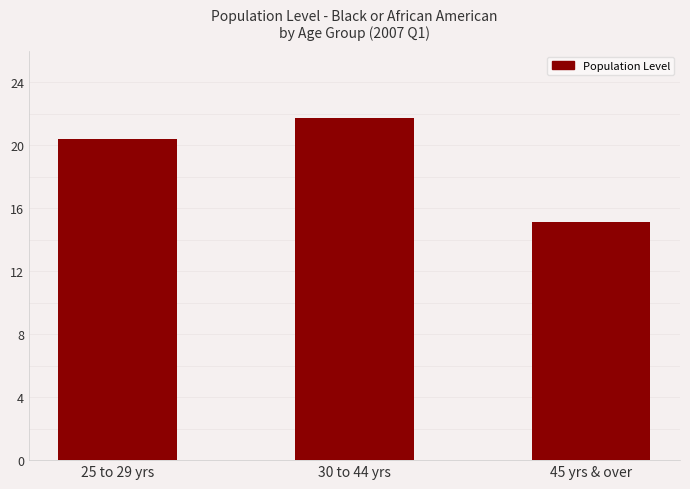

How many values are between 15104 and 21714?

3